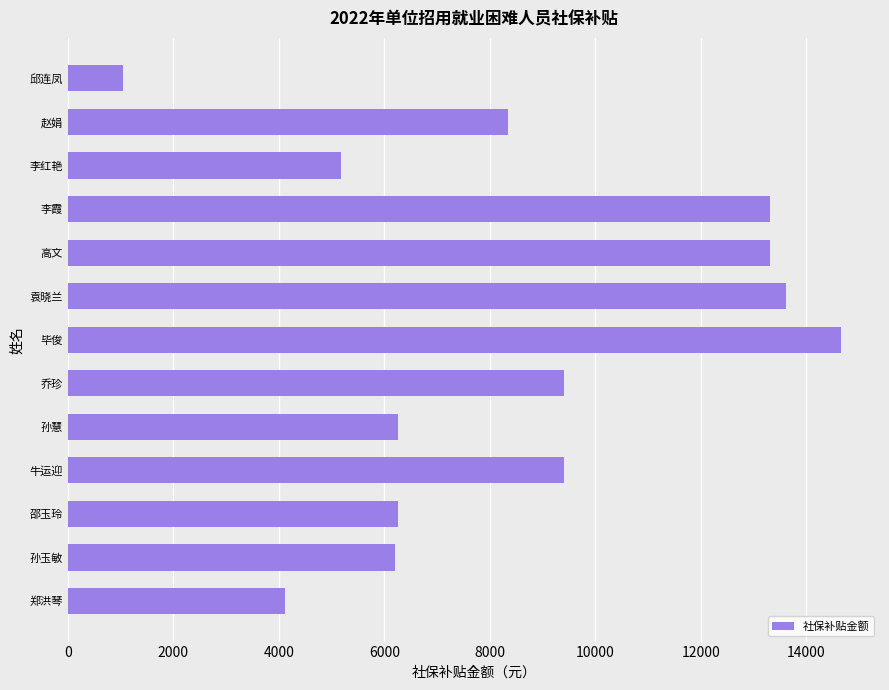

What is the sum of the values at 邱连凤 and 高文?

14351.2